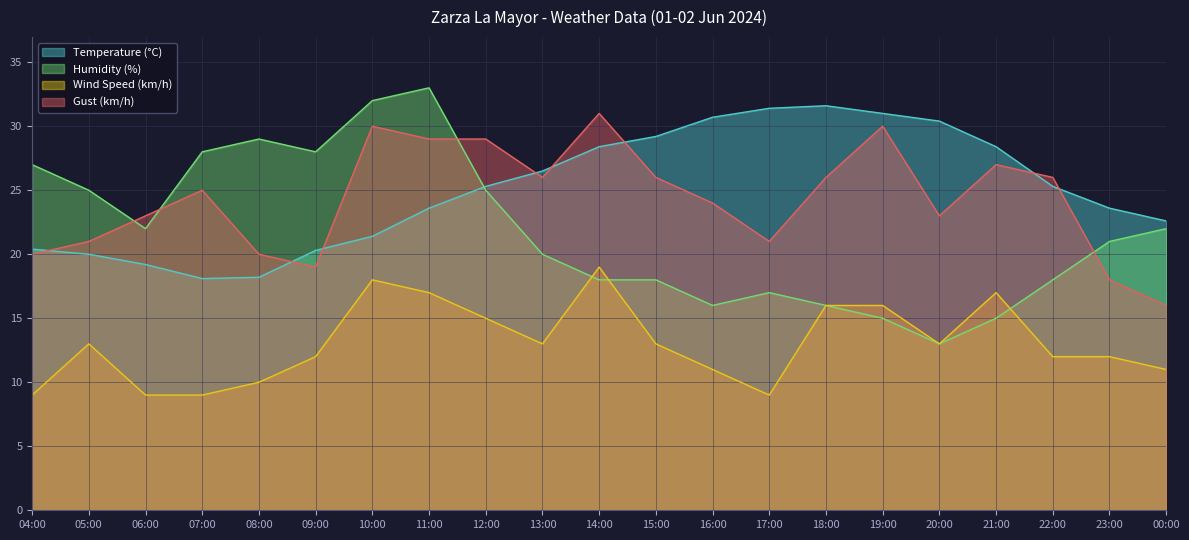

Does the chart display data point markers on the line(s)?

No